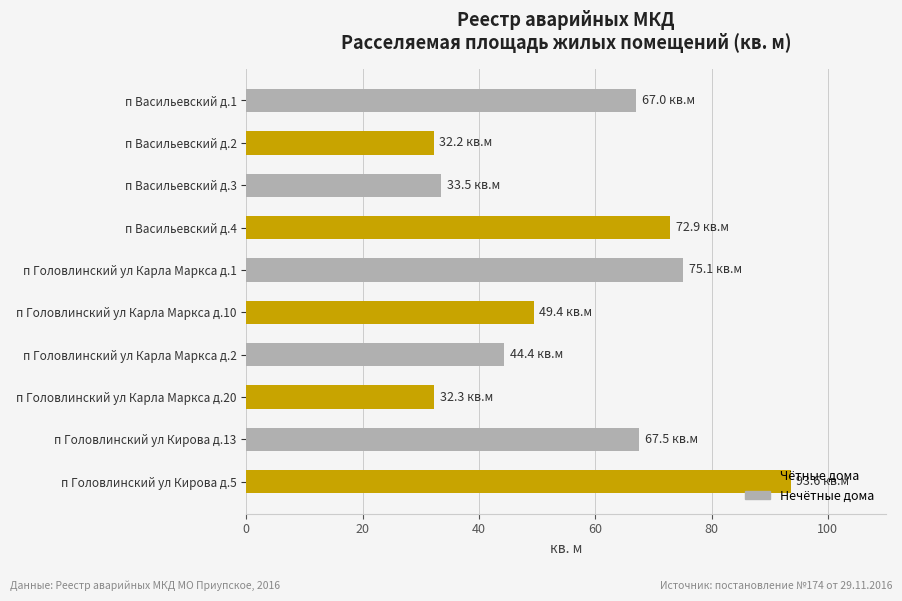

Which has a higher value, п Головлинский ул Кирова д.5 or п Головлинский ул Карла Маркса д.1?

п Головлинский ул Кирова д.5